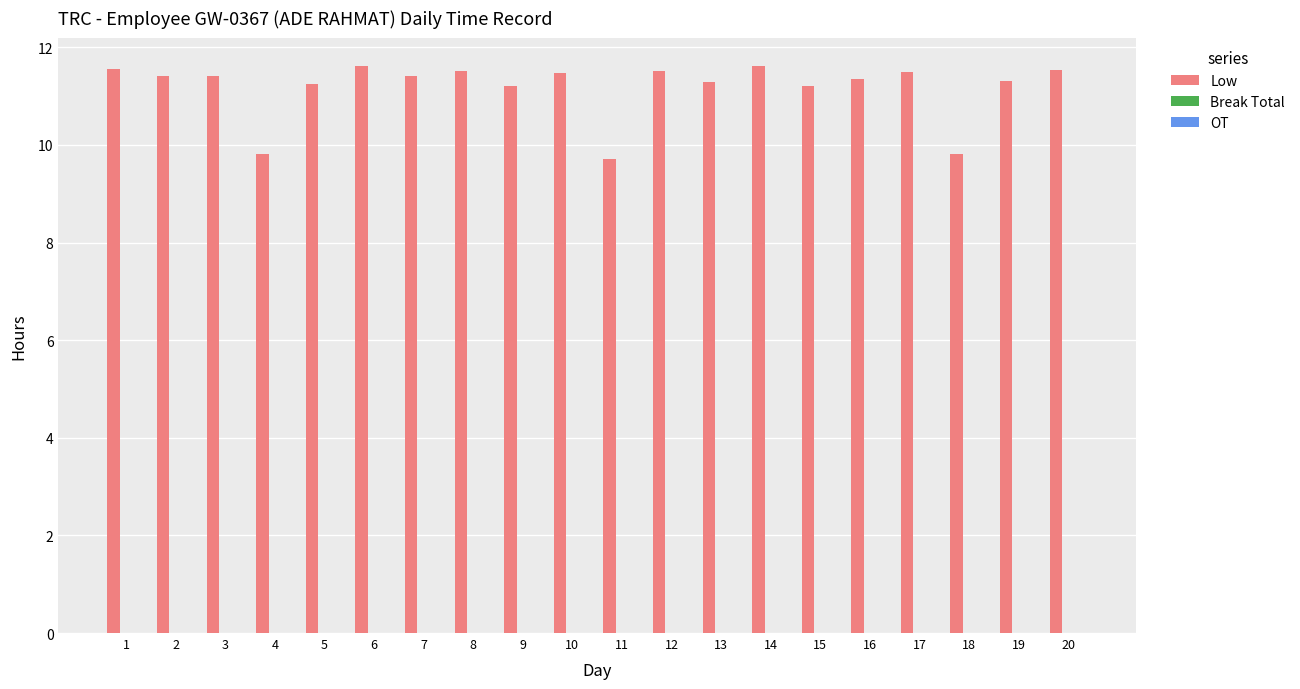

At which category does the chart reach its minimum across all series?

11